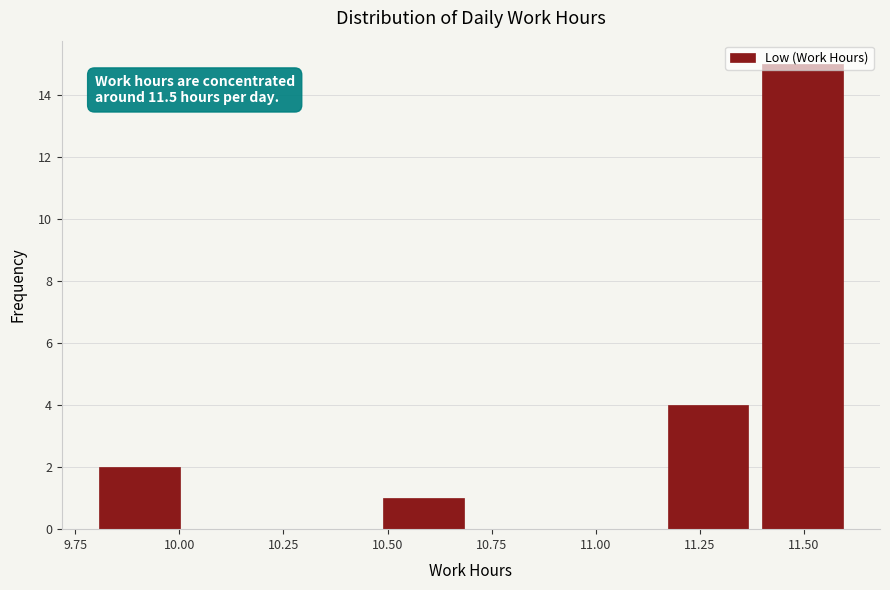

Over which range of the x-axis is the bar tallest?

11.40 to 11.60